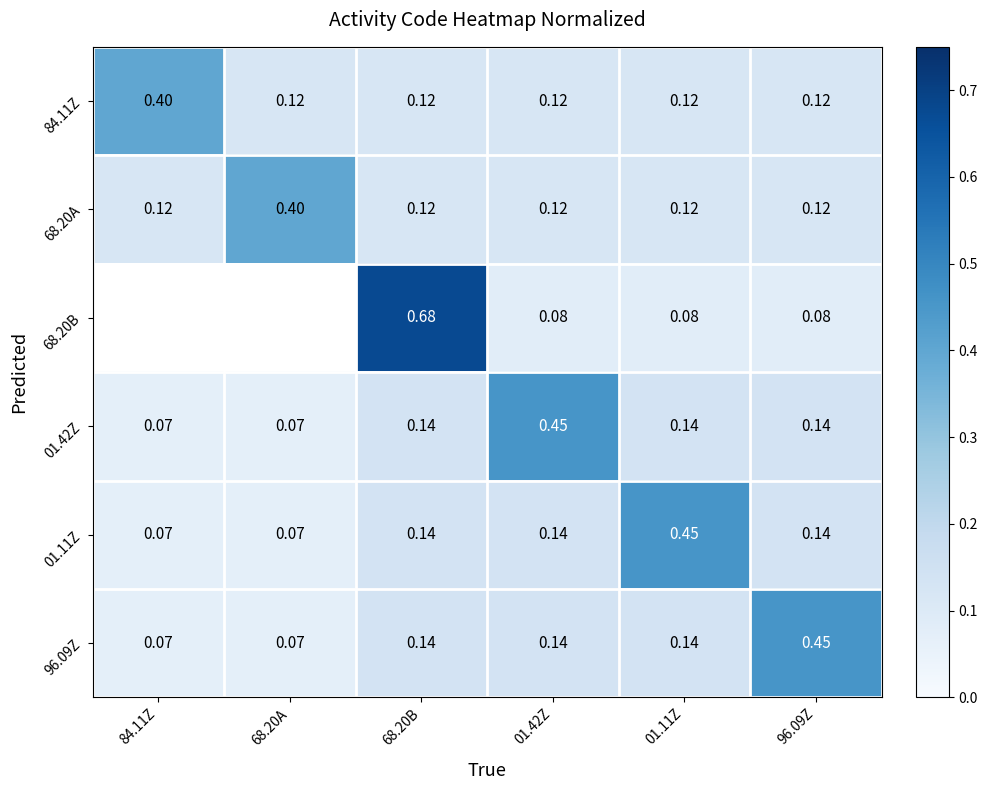

What is the total value across all series at 68.20B?

1.3